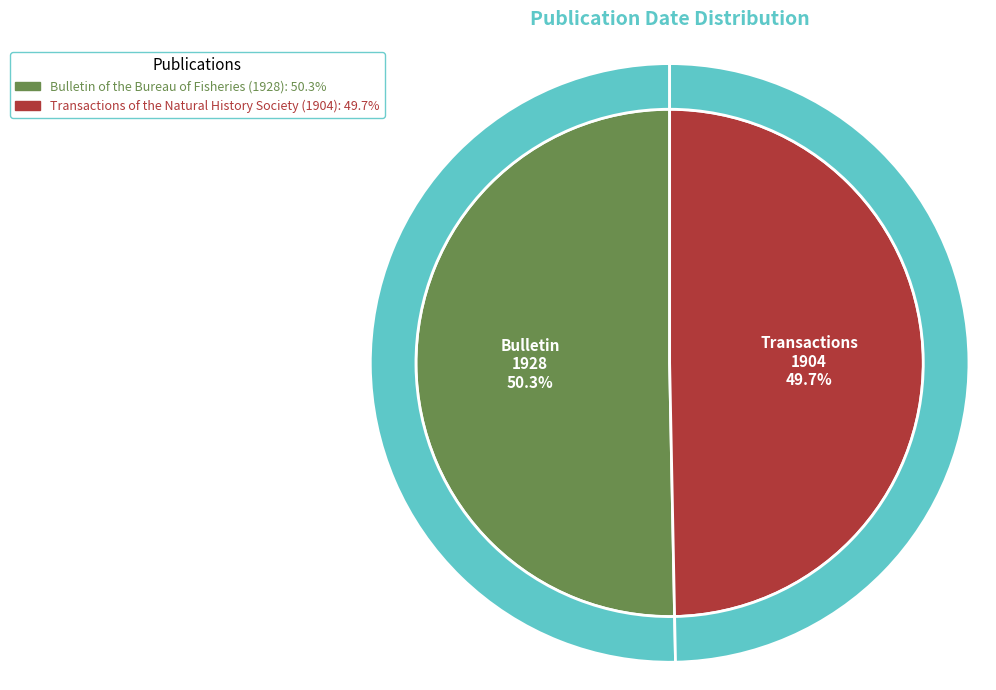

Between Transactions of the Natural History Society (1904) and Bulletin of the Bureau of Fisheries (1928), which is larger?

Bulletin of the Bureau of Fisheries (1928)